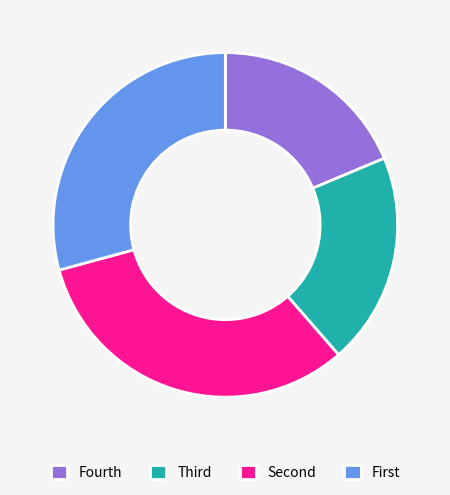

Does any single category account for the majority?

No